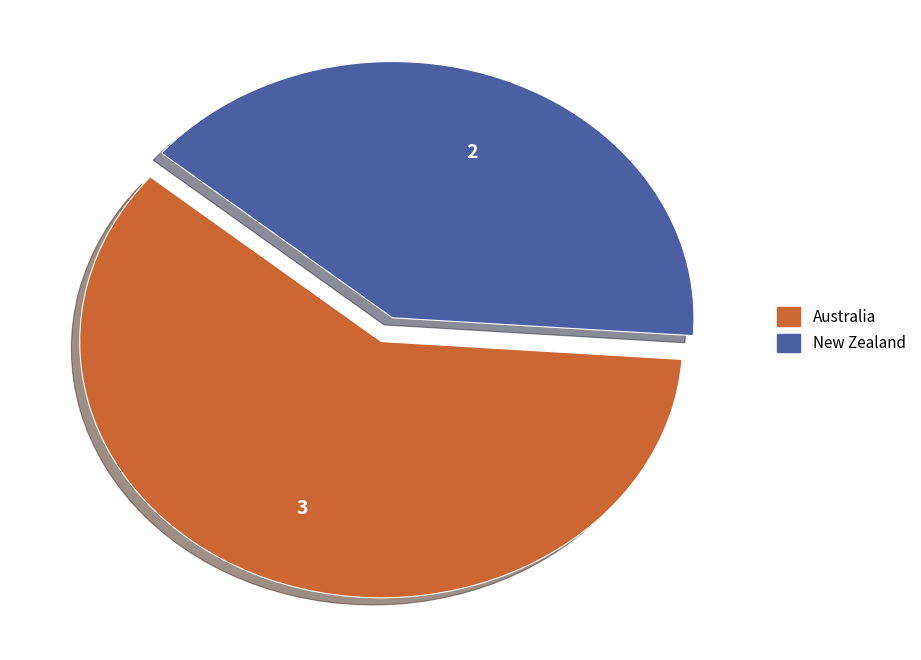

Do Australia and New Zealand together represent more than half of the pie?

Yes